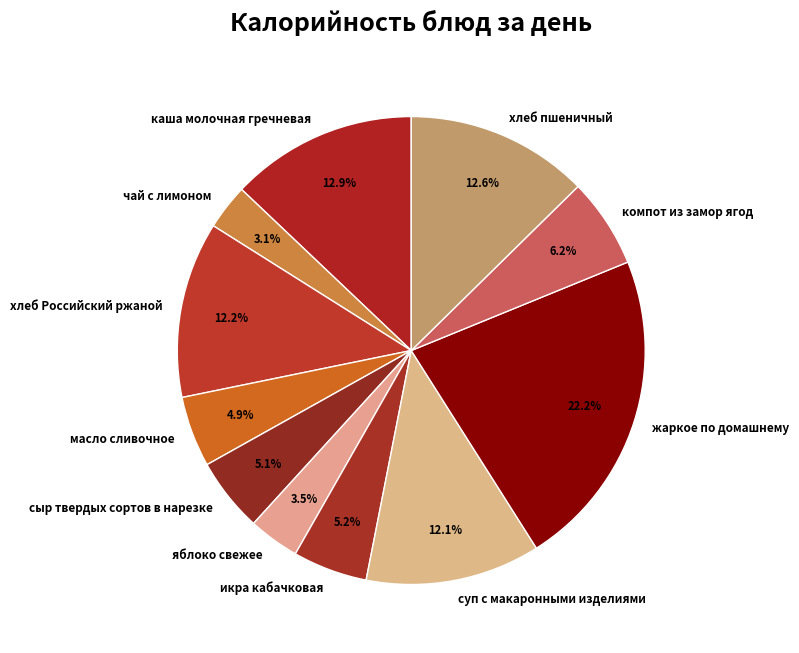

Does икра кабачковая account for over 50% of the chart?

No